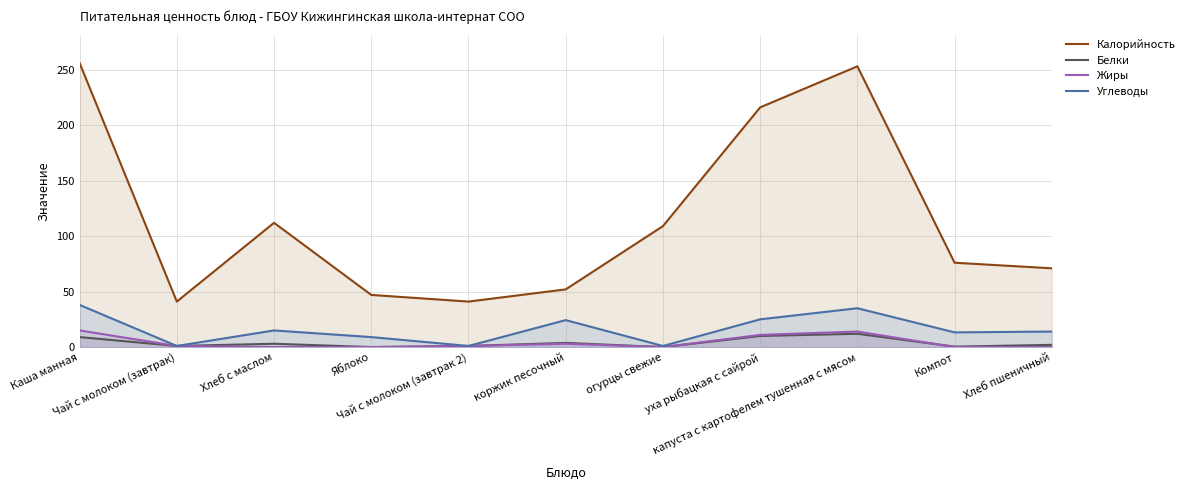

How many lines are shown in the chart?

4